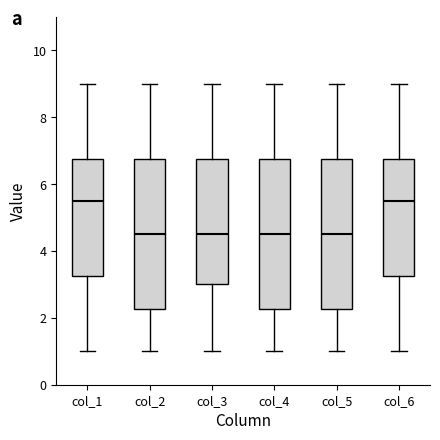

Reading left to right, read every box against the y-axis: the position of its median line, the range the box covers, and the ends of its whiskers. The values are not printed on the chart, so give them approximately, as read against the axis.

col_1: median 5.6, box 3.2 to 6.8, whiskers 1.0 to 9.0
col_2: median 4.6, box 2.2 to 6.8, whiskers 1.0 to 9.0
col_3: median 4.6, box 3.0 to 6.8, whiskers 1.0 to 9.0
col_4: median 4.6, box 2.2 to 6.8, whiskers 1.0 to 9.0
col_5: median 4.6, box 2.2 to 6.8, whiskers 1.0 to 9.0
col_6: median 5.6, box 3.2 to 6.8, whiskers 1.0 to 9.0